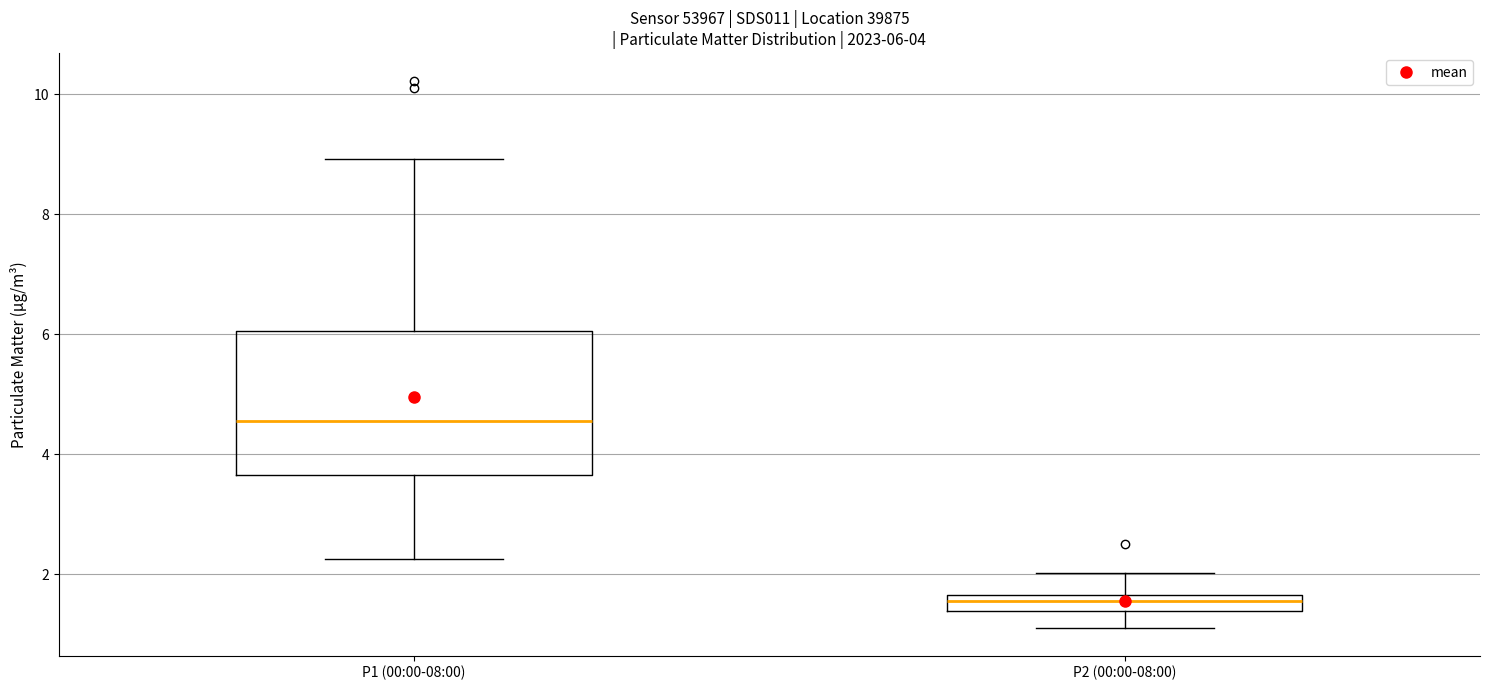

Which box's median line is the highest?

P1 (00:00-08:00)